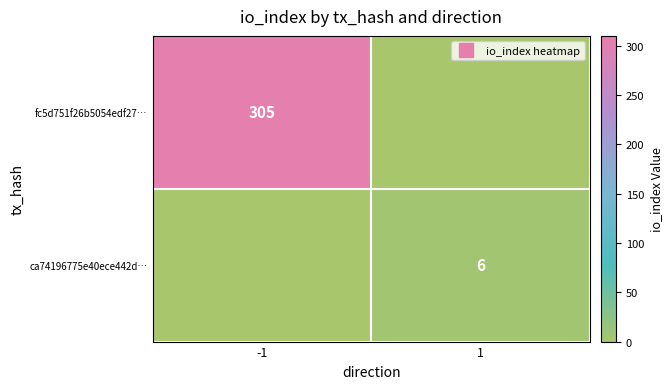

What is the highest value of the ca74196775e40ece442d… series?

6